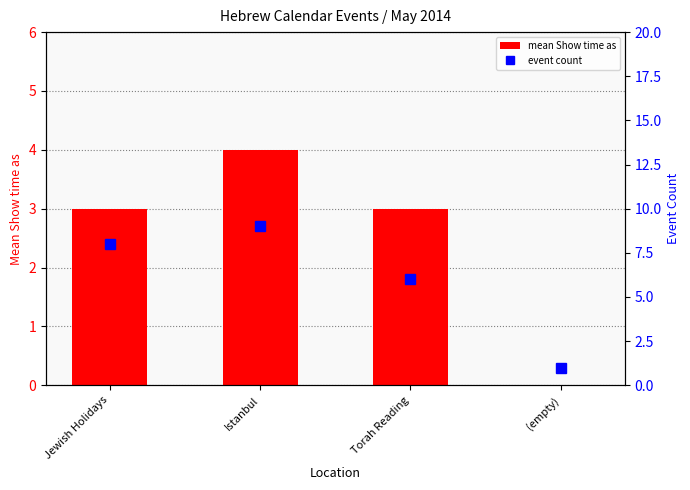

Which series changed the most between Istanbul and (empty)?

event count